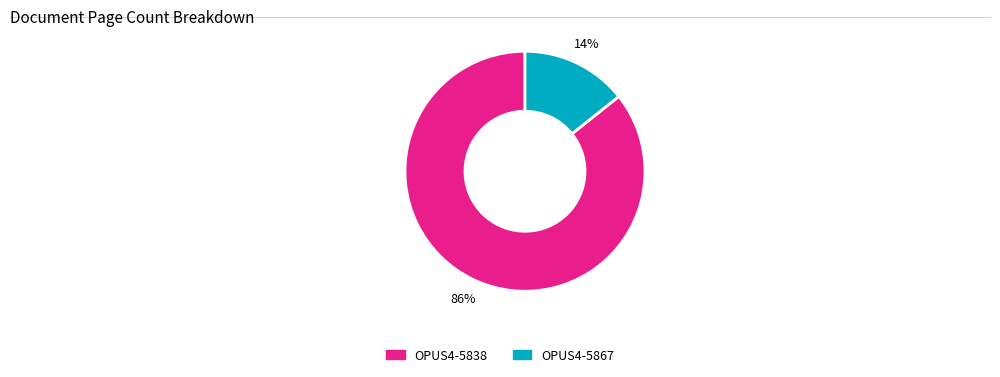

What percentage is the OPUS4-5838 slice, to the nearest percent?

86%